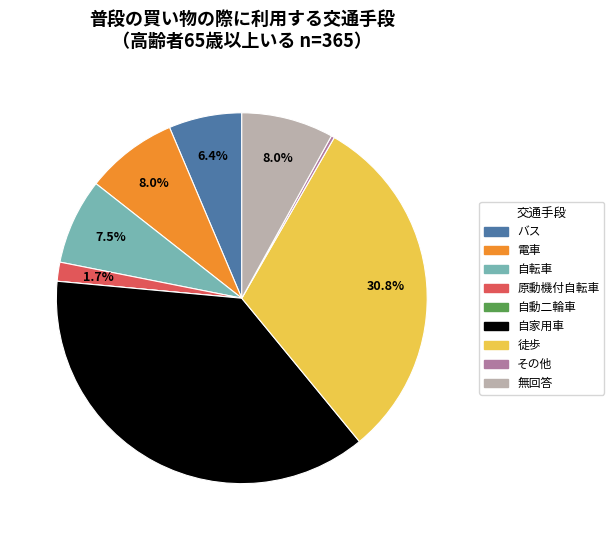

Is there a majority slice in this chart?

No